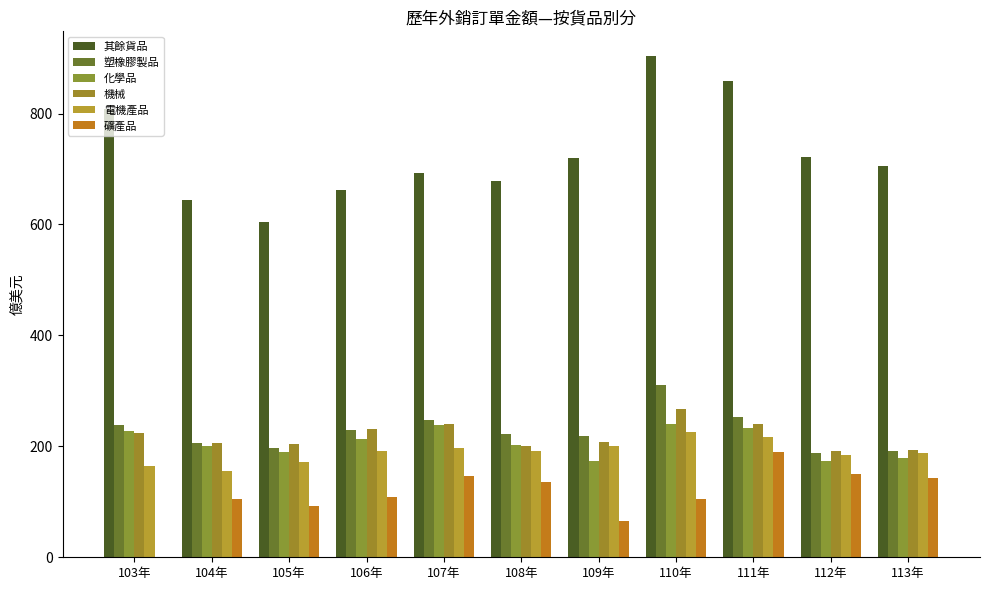

Where is 其餘貨品 nearest to the value 753?

112年